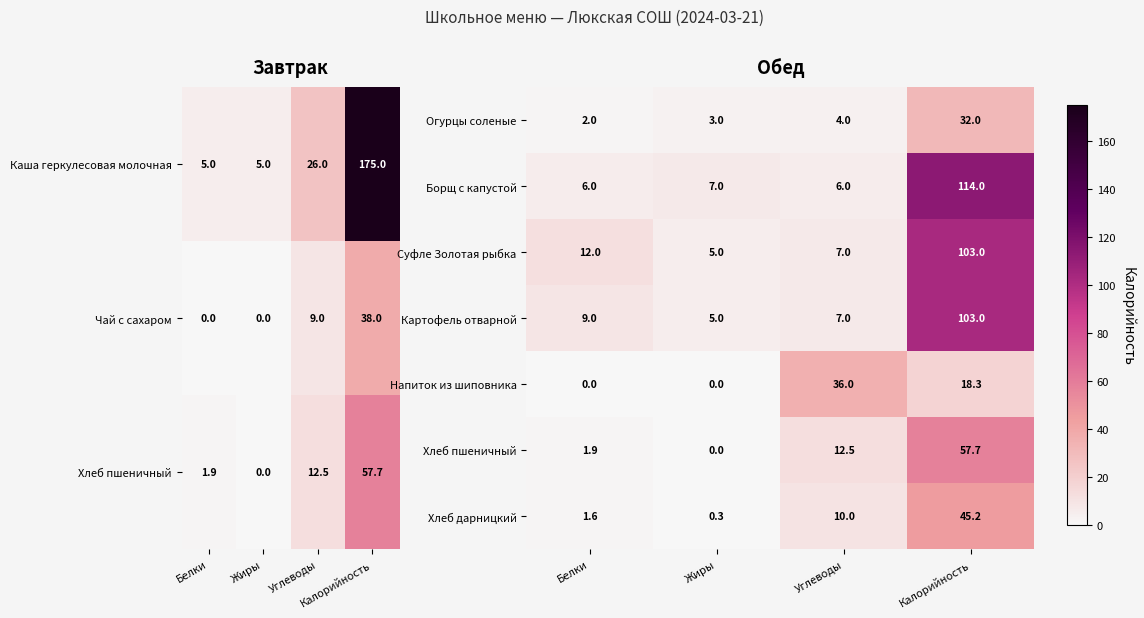

The value of Суфле Золотая рыбка at Белки is 12.0. True or false?

True